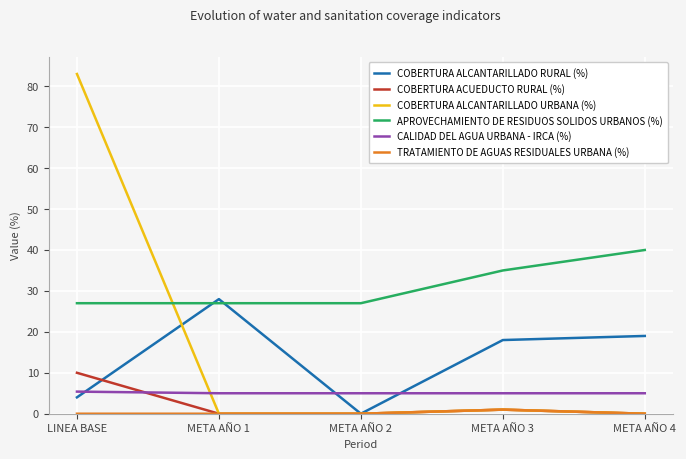

Reading left to right, extract all data points from this chart.

COBERTURA ALCANTARILLADO RURAL (%): 4.0	28.0	0.0	18.0	19.0
COBERTURA ACUEDUCTO RURAL (%): 10.0	0.0	0.0	1.0	0.0
COBERTURA ALCANTARILLADO URBANA (%): 83.0	0.0	0.0	1.0	0.0
APROVECHAMIENTO DE RESIDUOS SOLIDOS URBANOS (%): 27.0	27.0	27.0	35.0	40.0
CALIDAD DEL AGUA URBANA - IRCA (%): 5.4	5.0	5.0	5.0	5.0
TRATAMIENTO DE AGUAS RESIDUALES URBANA (%): 0.0	0.0	0.0	1.0	0.0